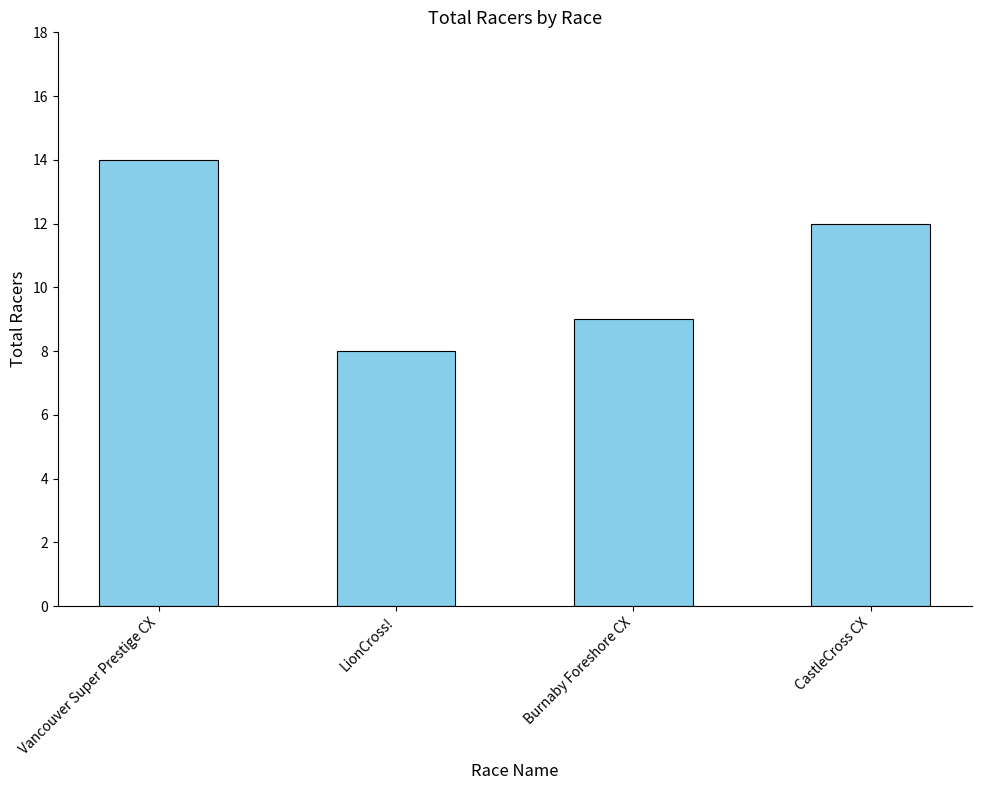

What is the change in value from Vancouver Super Prestige CX to Burnaby Foreshore CX?

-5